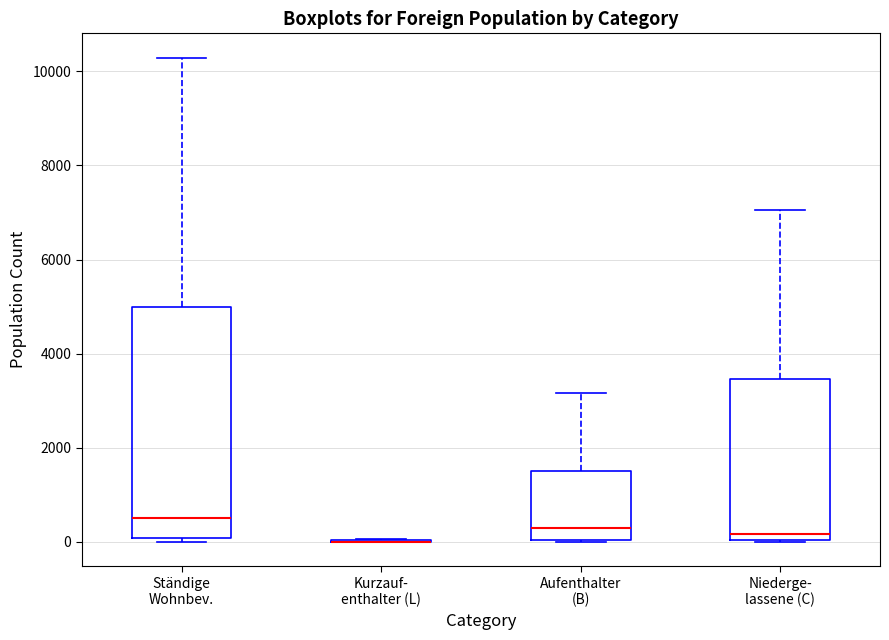

Reading left to right, read every box against the y-axis: the position of its median line, the range the box covers, and the ends of its whiskers. The values are not printed on the chart, so give them approximately, as read against the axis.

Ständige Wohnbev.: median 600, box 0 to 5000, whiskers 0 (just below the box's lower edge) to 10200
Kurzauf- enthalter (L): box collapsed to a line at 0, whiskers 0 to 0
Aufenthalter (B): median 400, box 0 to 1600, whiskers 0 to 3200
Niederge- lassene (C): median 200, box 0 to 3400, whiskers 0 to 7000